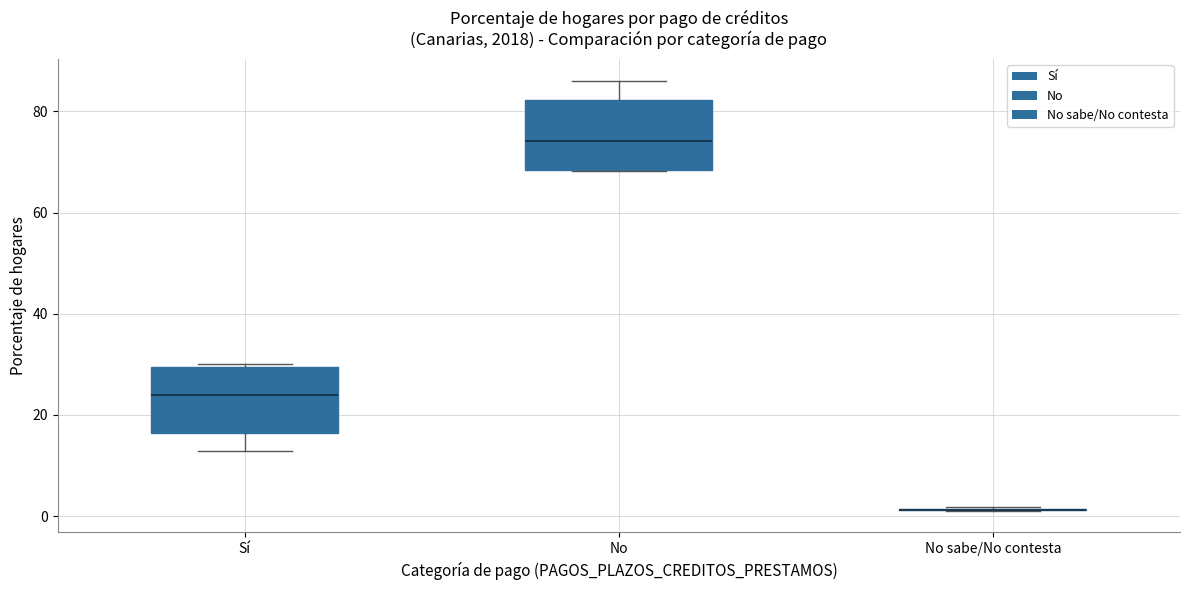

Where does the lower whisker of the box for Sí end on the y-axis? The values are not printed on the chart, so give them approximately, as read against the axis.

12